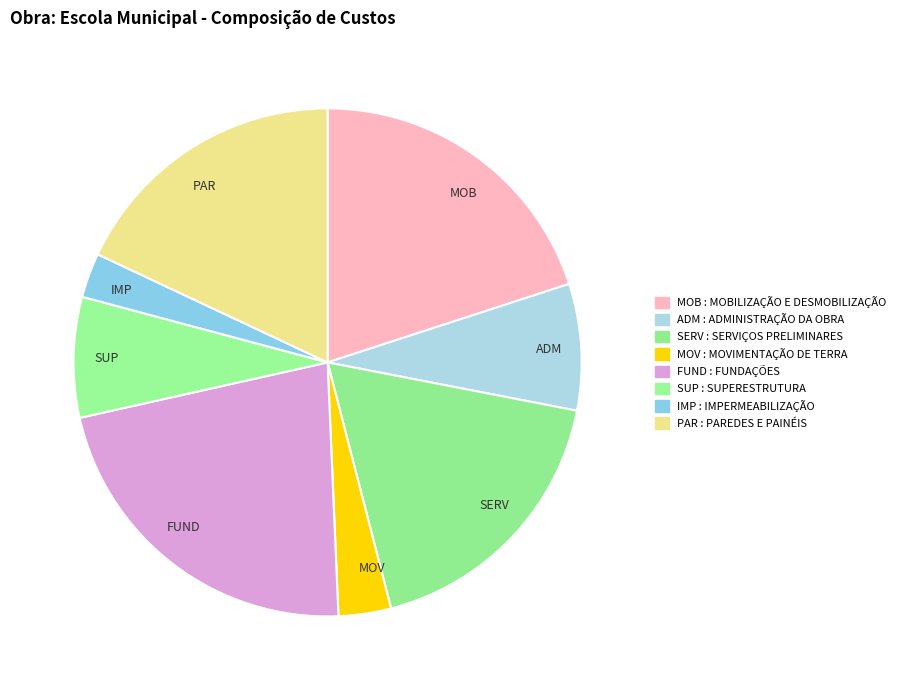

Is there any slice that represents more than half of the pie?

No